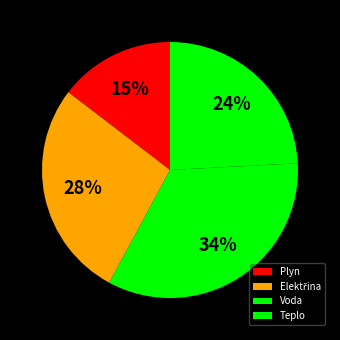

What percentage is NOT represented by Voda?

66.3%